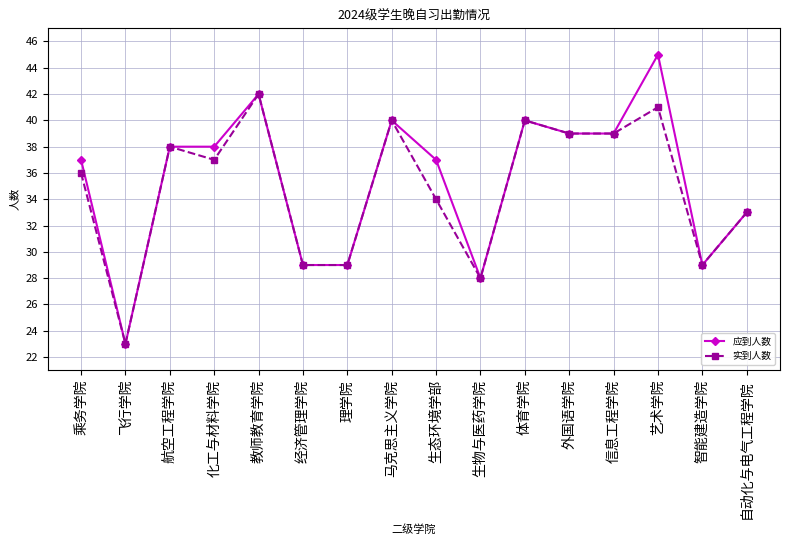

Which series has the widest spread of values?

应到人数